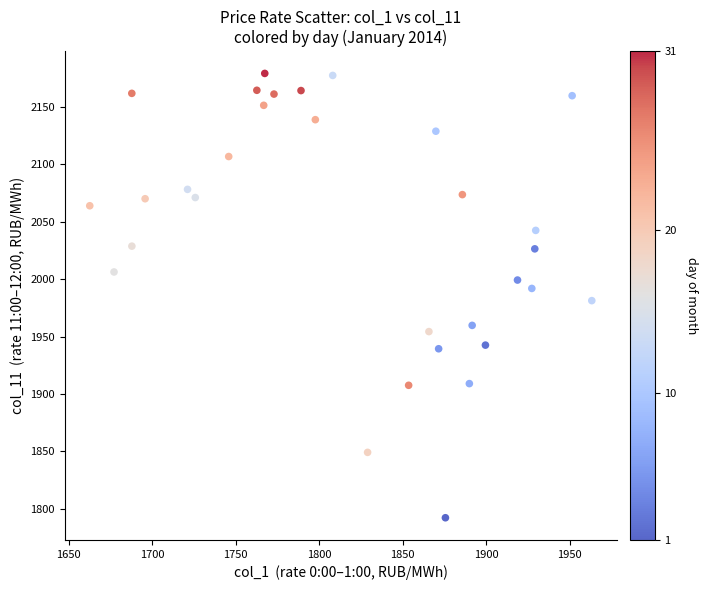

What is the range of X values (max minus min)?

300.6